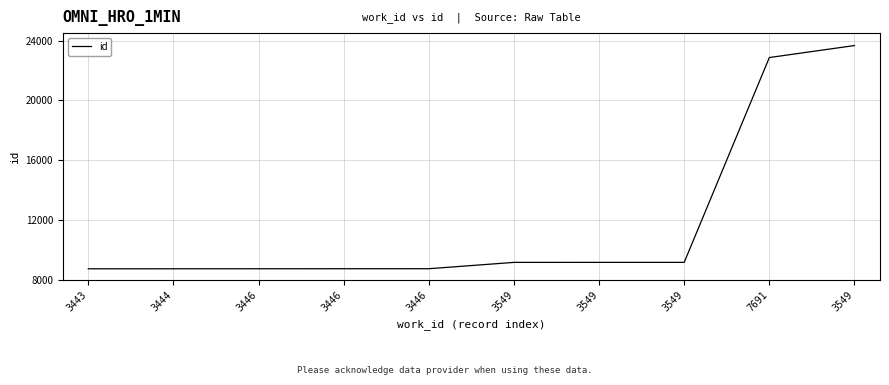

What is the label of the 10th point from the left?

3549